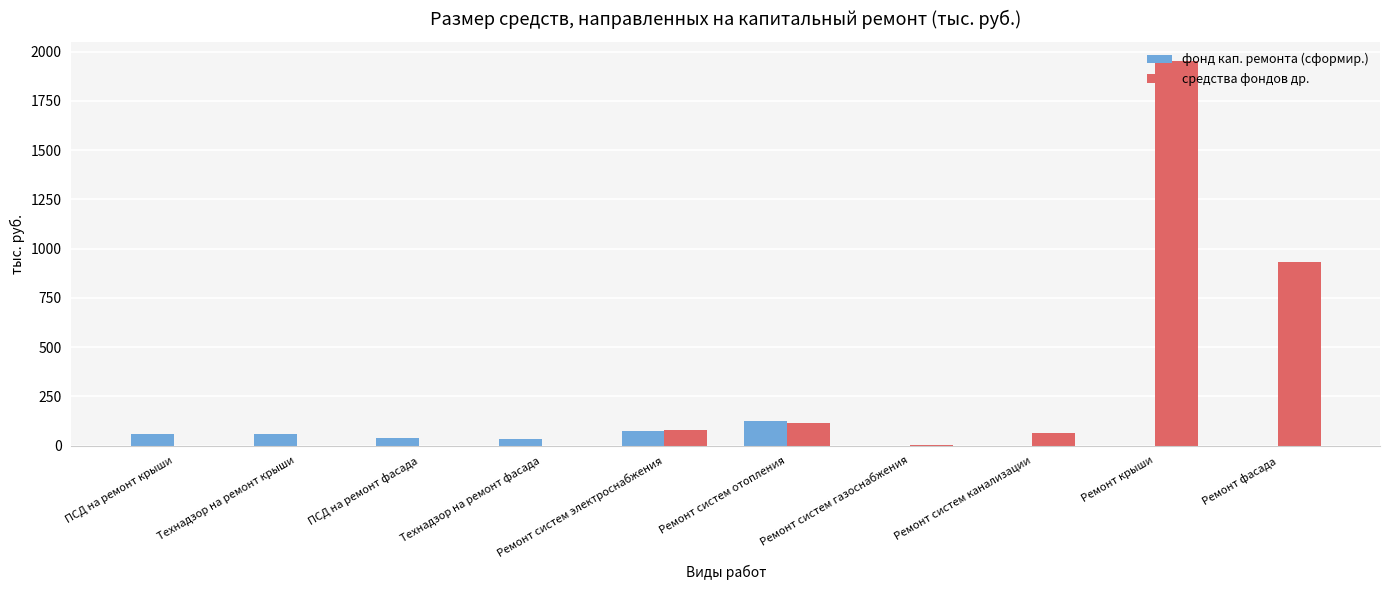

Are the bars grouped side by side (vs. stacked)?

Yes